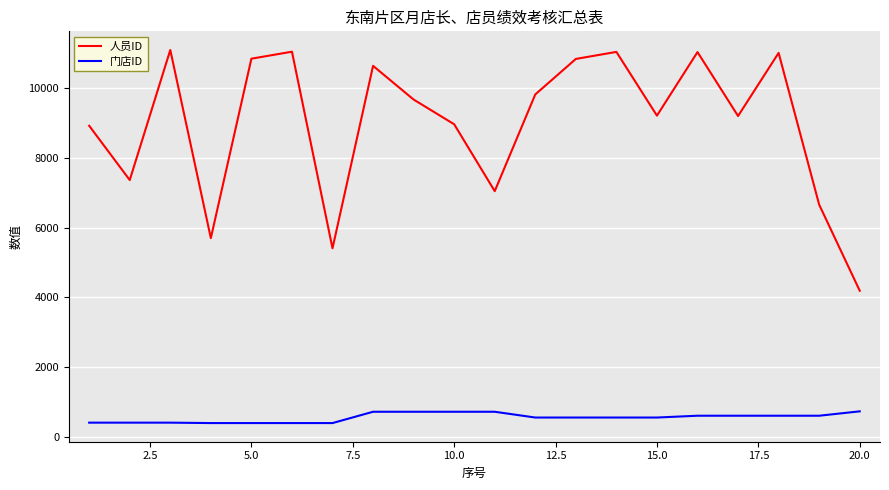

True or false: 门店ID and 人员ID cross at least once.

False